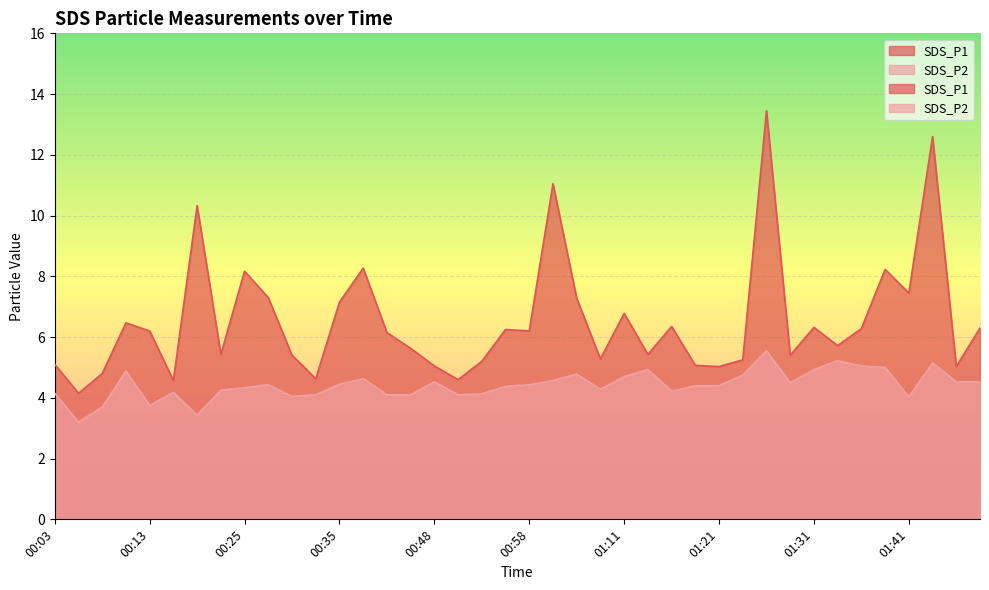

Which series has the largest total across all categories?

SDS_P1